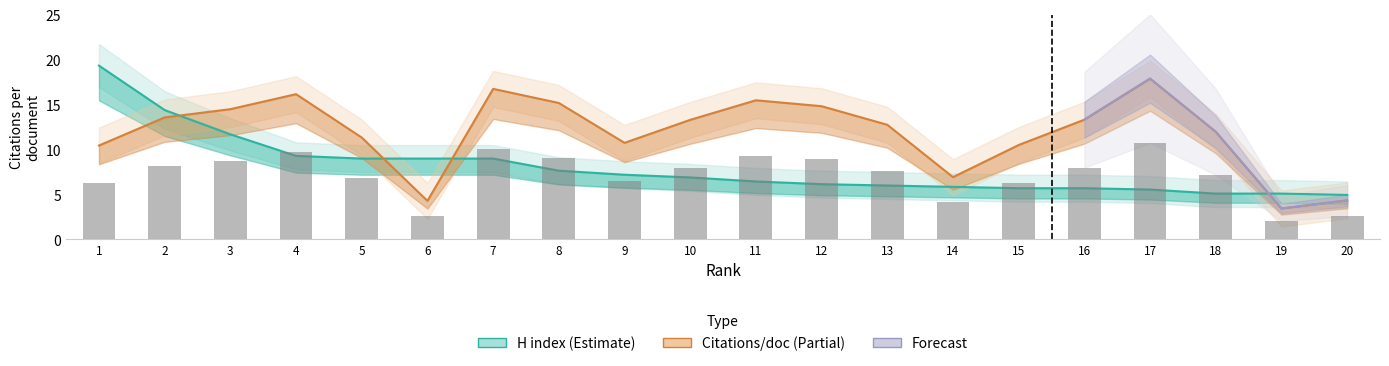

At how many categories does at least one series exceed 3?

20